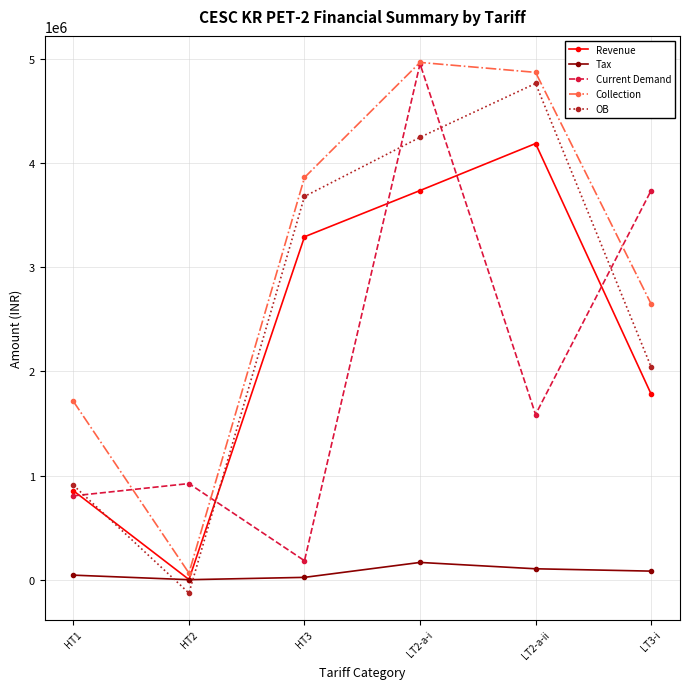

What is the maximum value for Revenue?

4188282.6